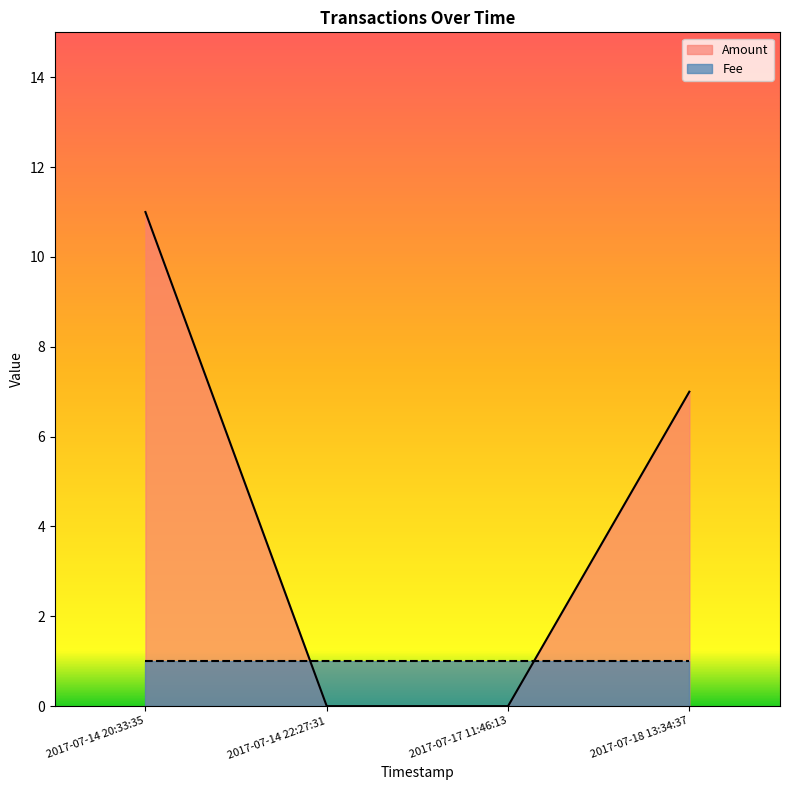

Count the number of data series in this chart.

2